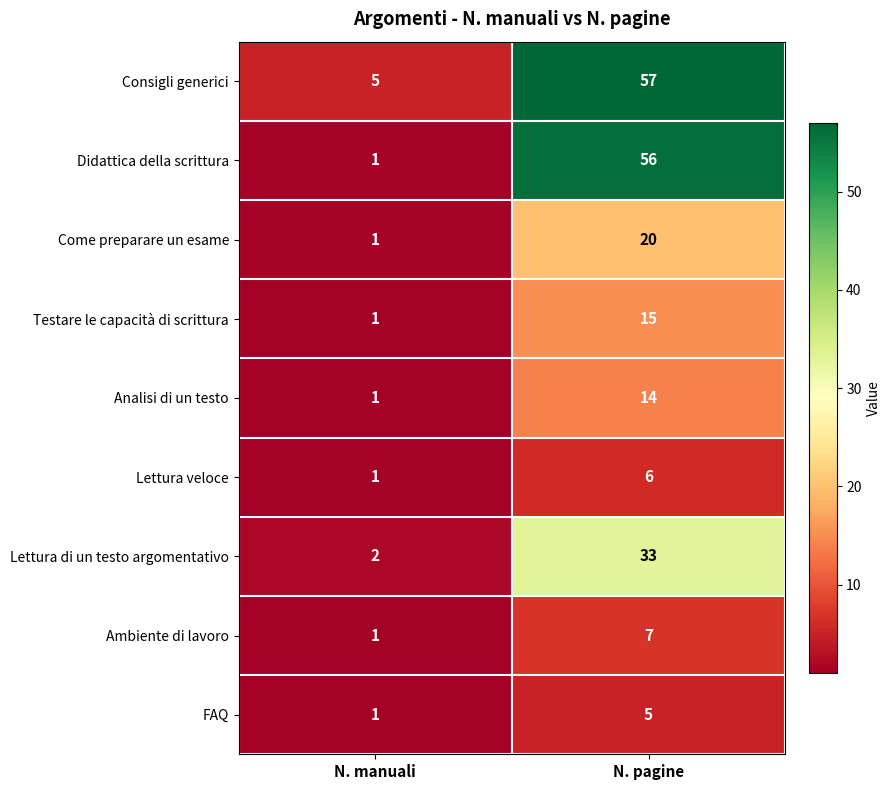

What is the smallest value displayed?

1